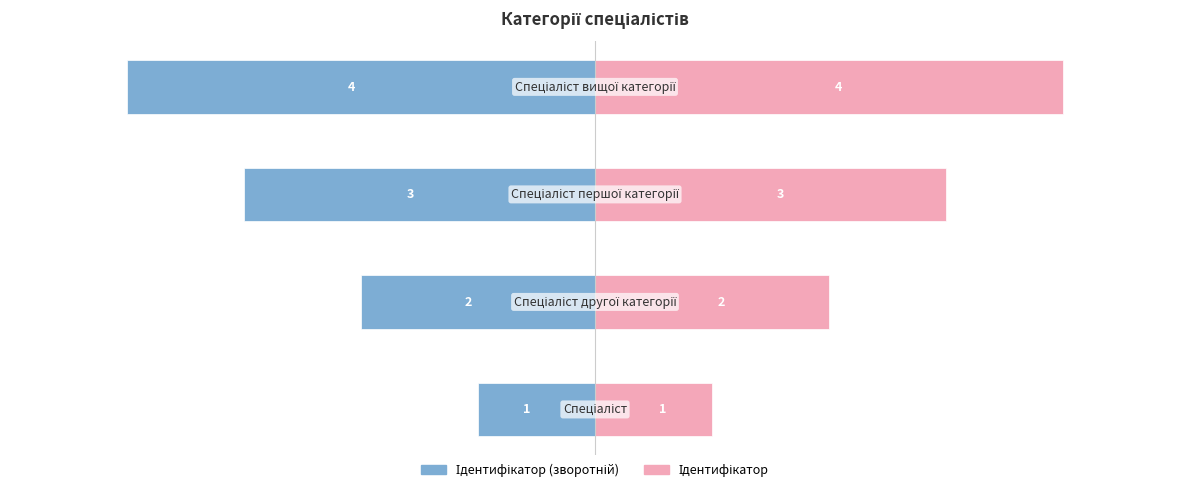

Count the Ідентифікатор (зворотний) values in the range -3 to -1.

3